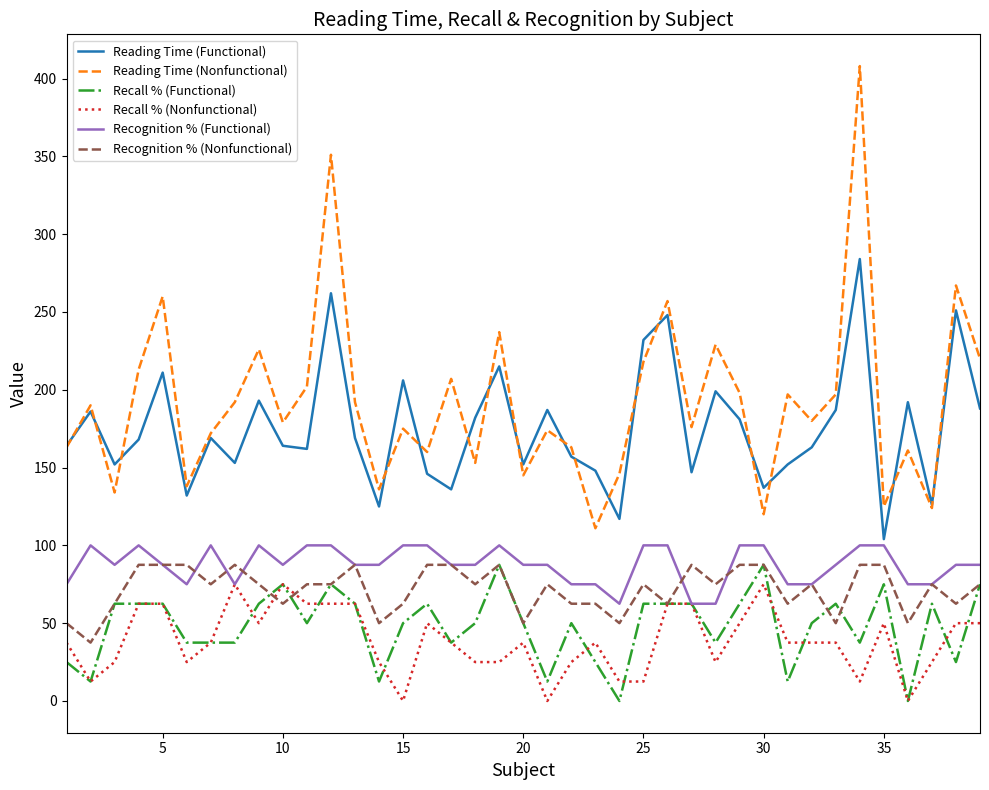

What is the maximum value shown in the chart?

408.0